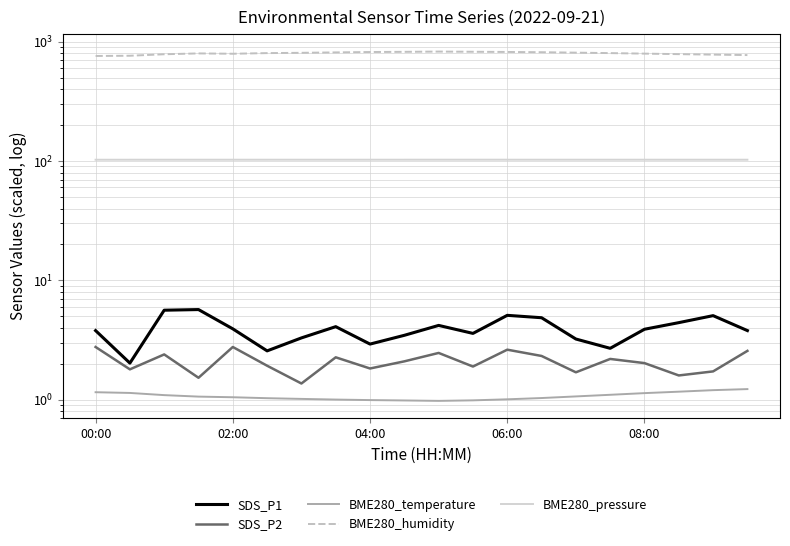

What is the maximum value shown in the chart?

825.0